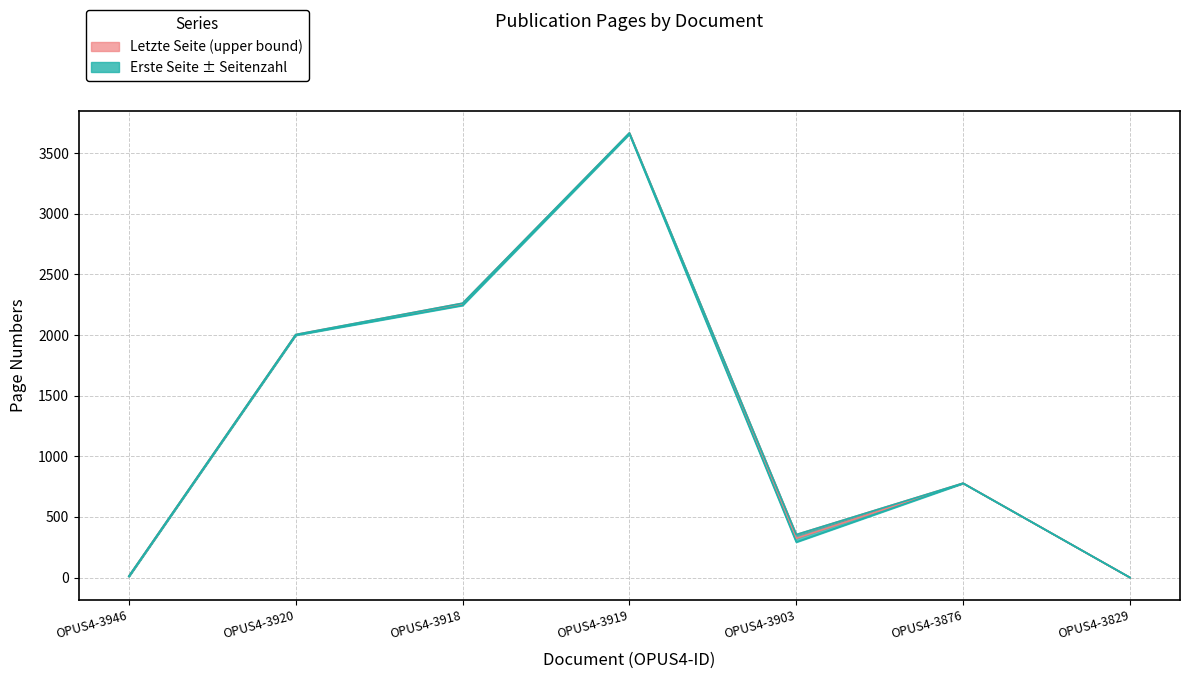

What is the maximum value shown in the chart?

3667